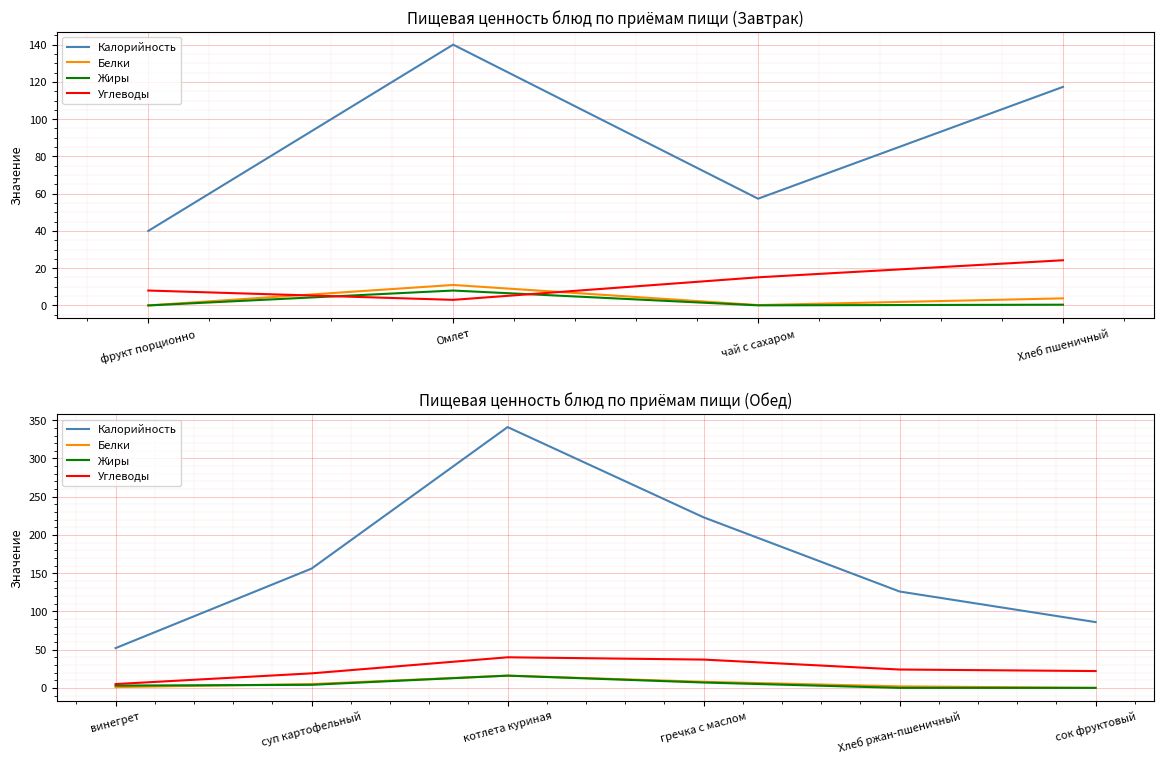

What is the average value of the Калорийность series?

164